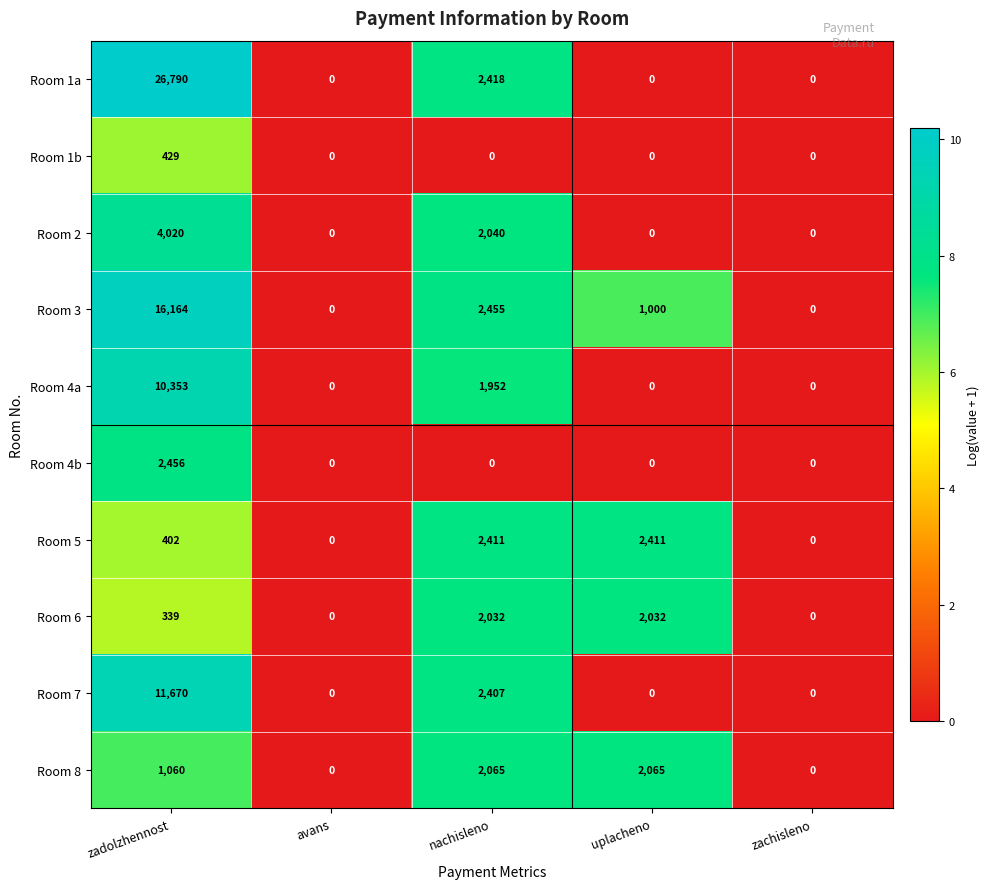

Count the number of data series in this chart.

10